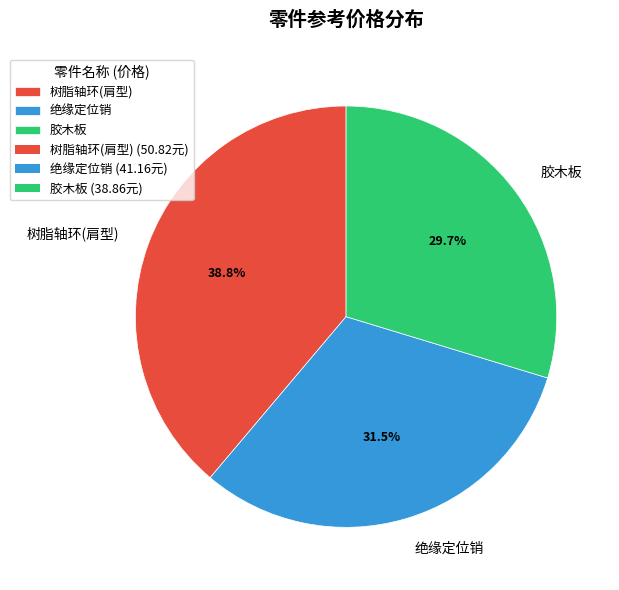

True or false: 绝缘定位销 accounts for 24% of the total.

False